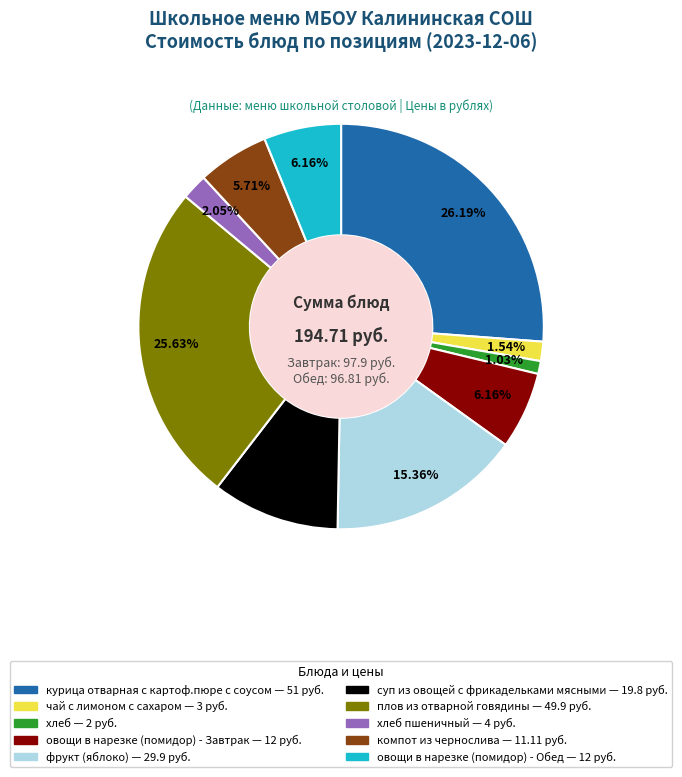

Does any single category account for the majority?

No